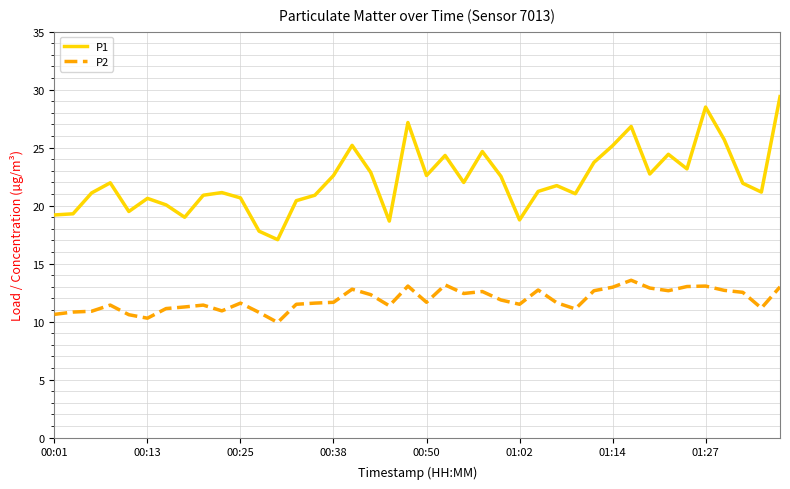

True or false: P2 has more than 1 points higher than both neighbors.

True